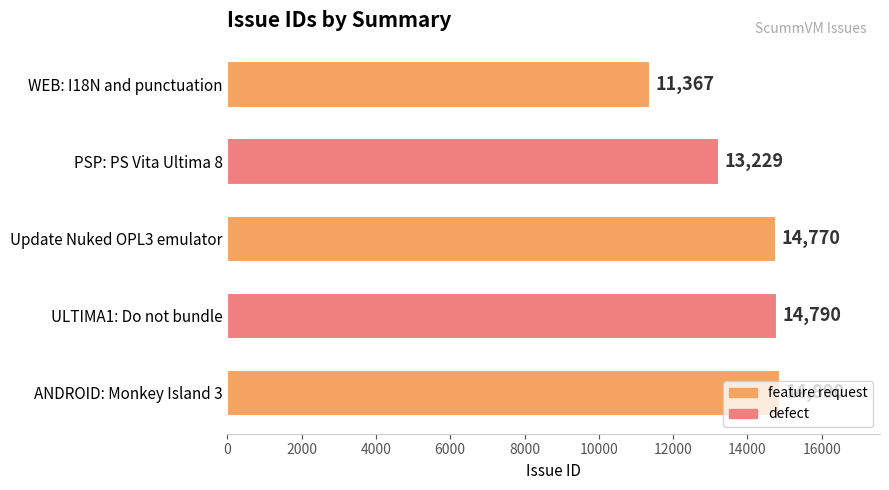

Count the number of data series in this chart.

1